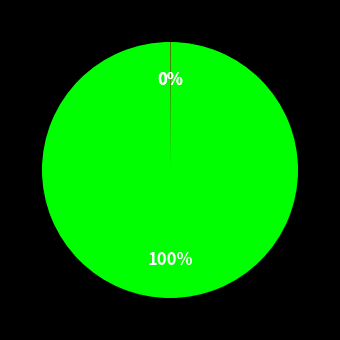

Does any single category account for the majority?

Yes